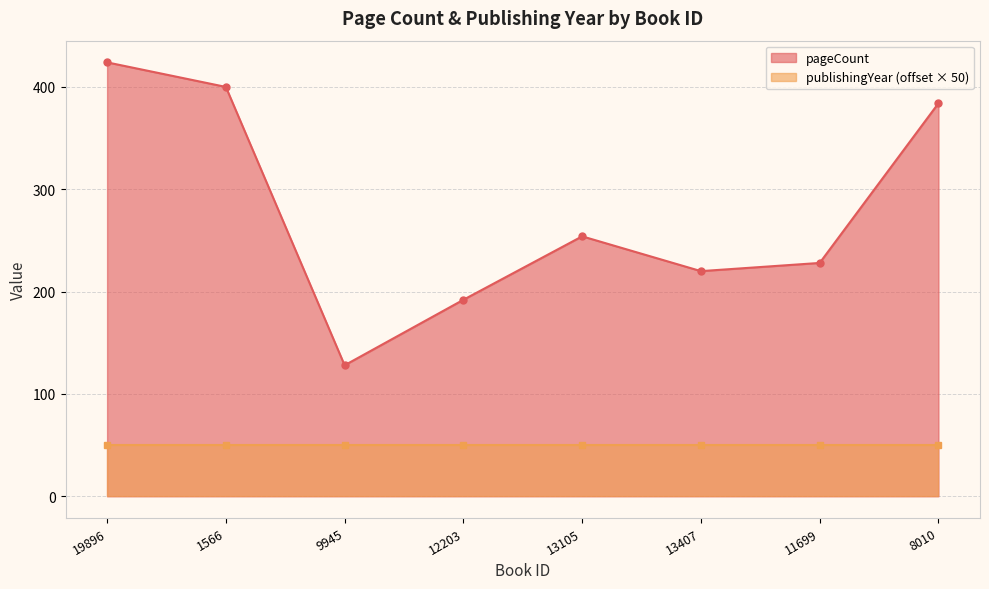

Rank the categories by value from highest to lowest.

19896, 1566, 8010, 13105, 11699, 13407, 12203, 9945